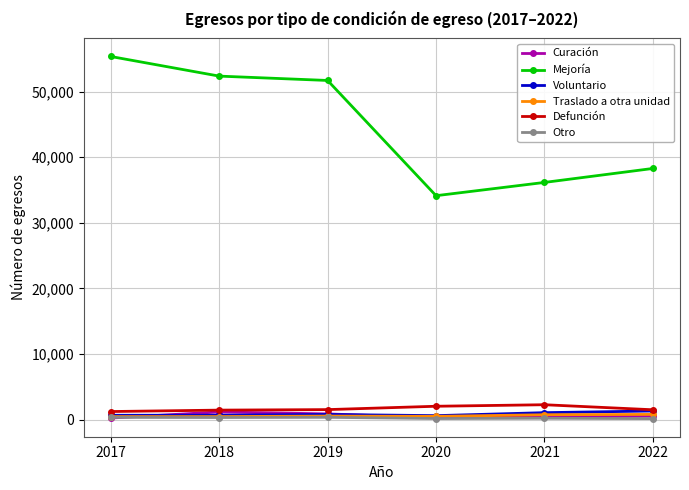

Is this an area chart (filled region under the line)?

No